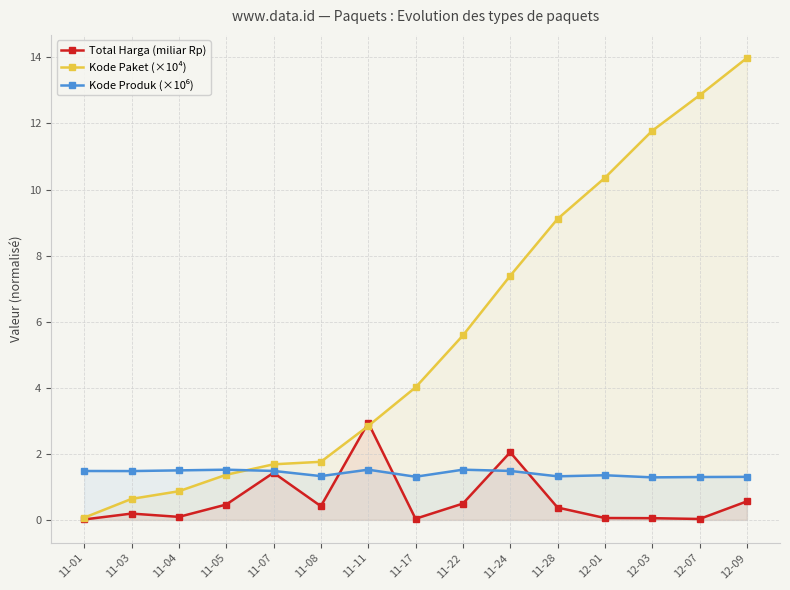

What is the sum of all Kode Paket (×10⁴) values?

84.3